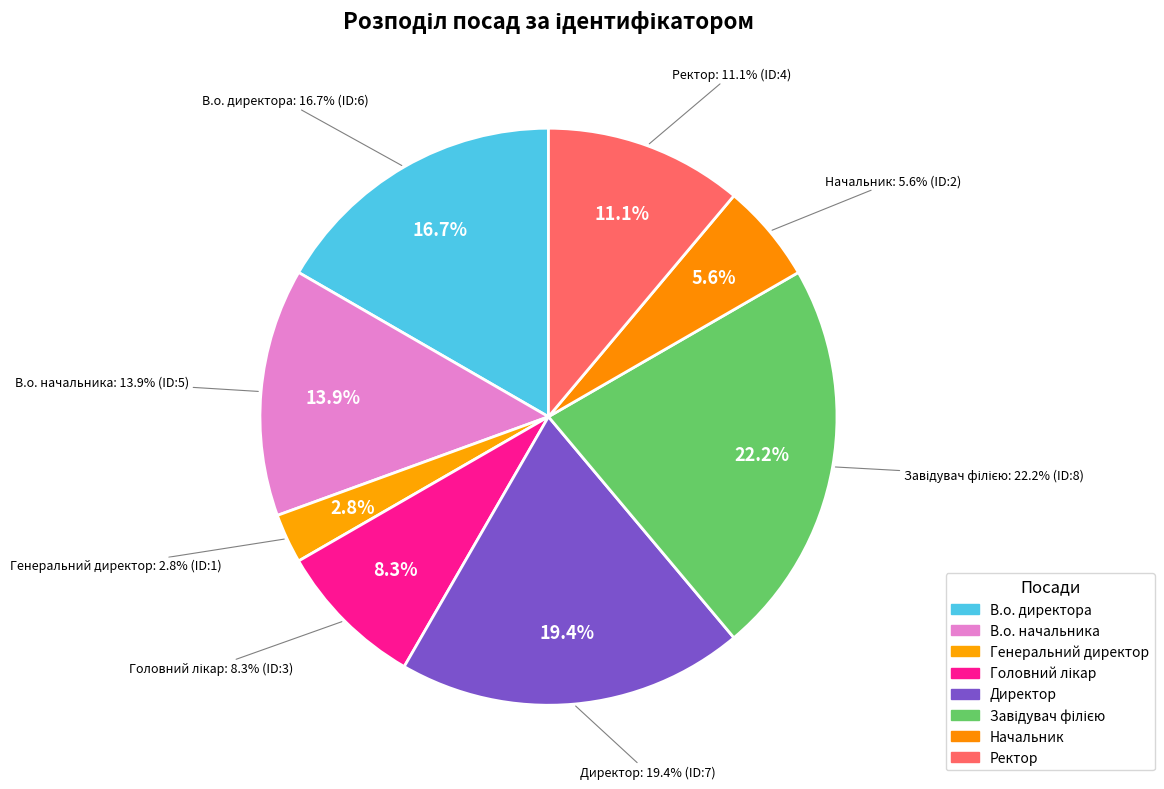

What is the largest slice in the pie chart?

Завідувач філією